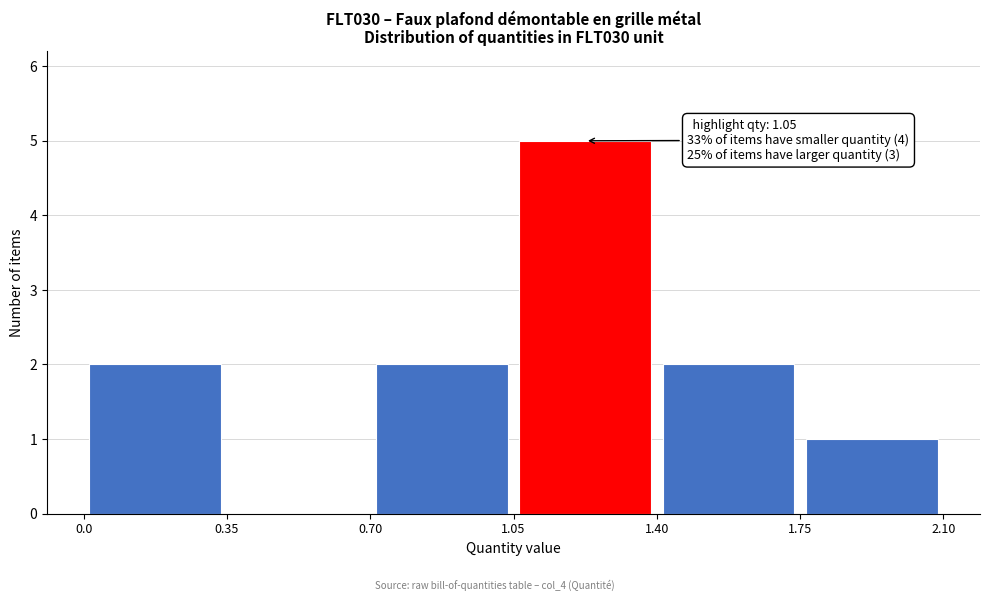

Which range on the x-axis has the tallest bar?

1.05 to 1.40